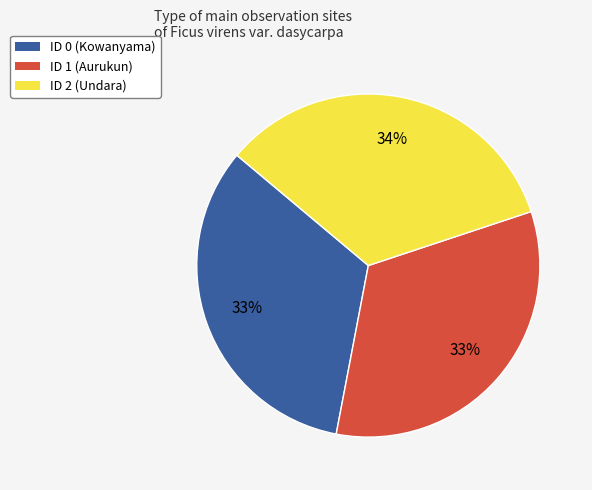

To the nearest percent, what portion does ID 2 (Undara) represent?

34%